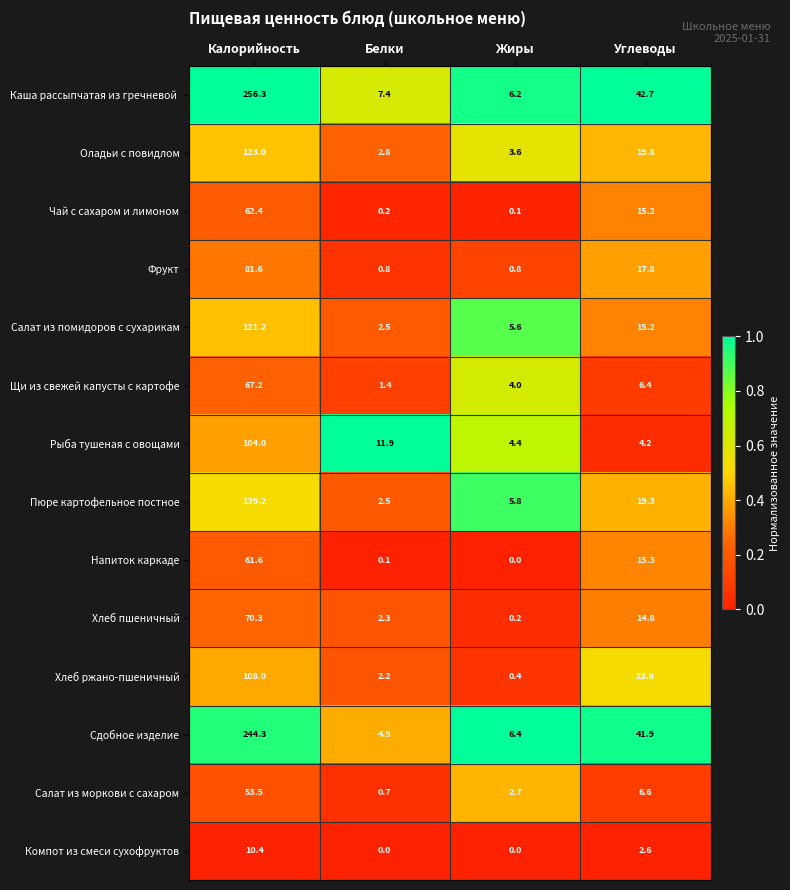

What is the greatest value displayed?

256.3